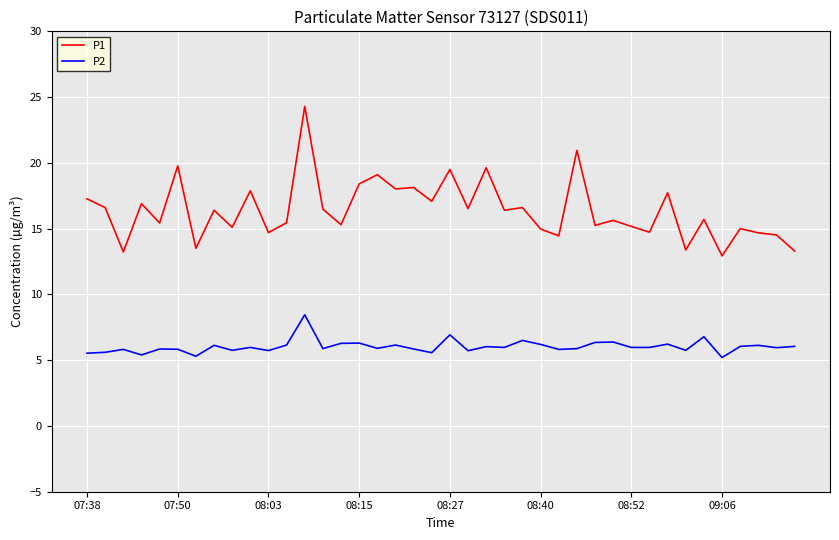

List the series in order of their peak value, highest first.

P1, P2